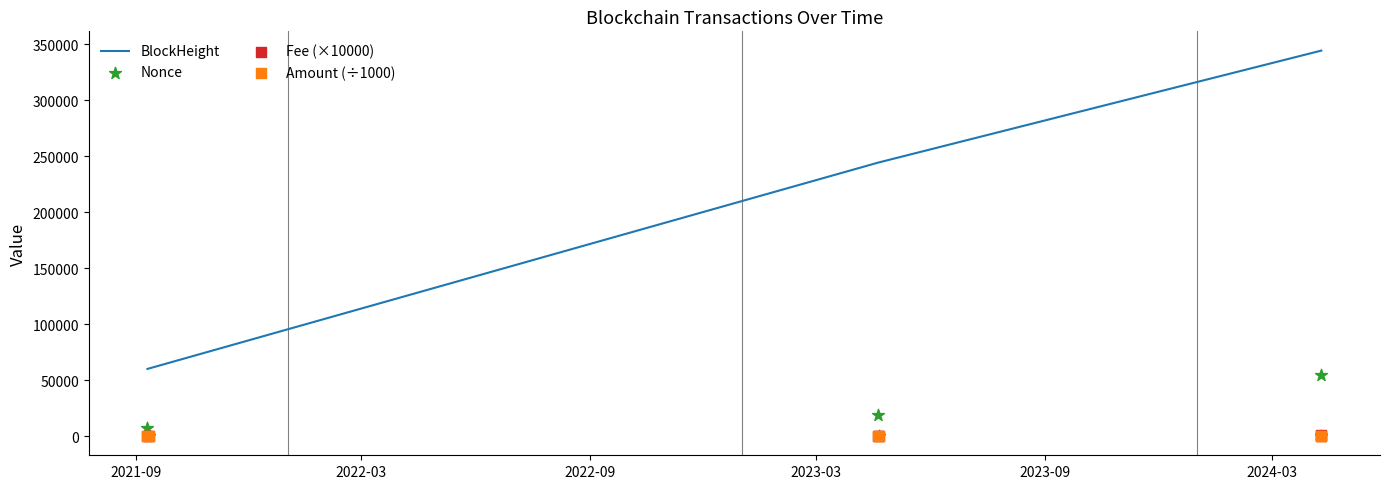

What is the minimum value for BlockHeight?

59972